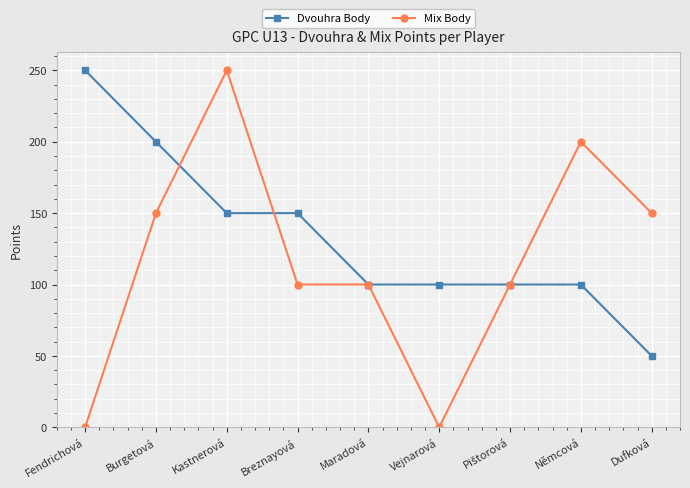

What is the difference between the highest and lowest values at Breznayová?

50